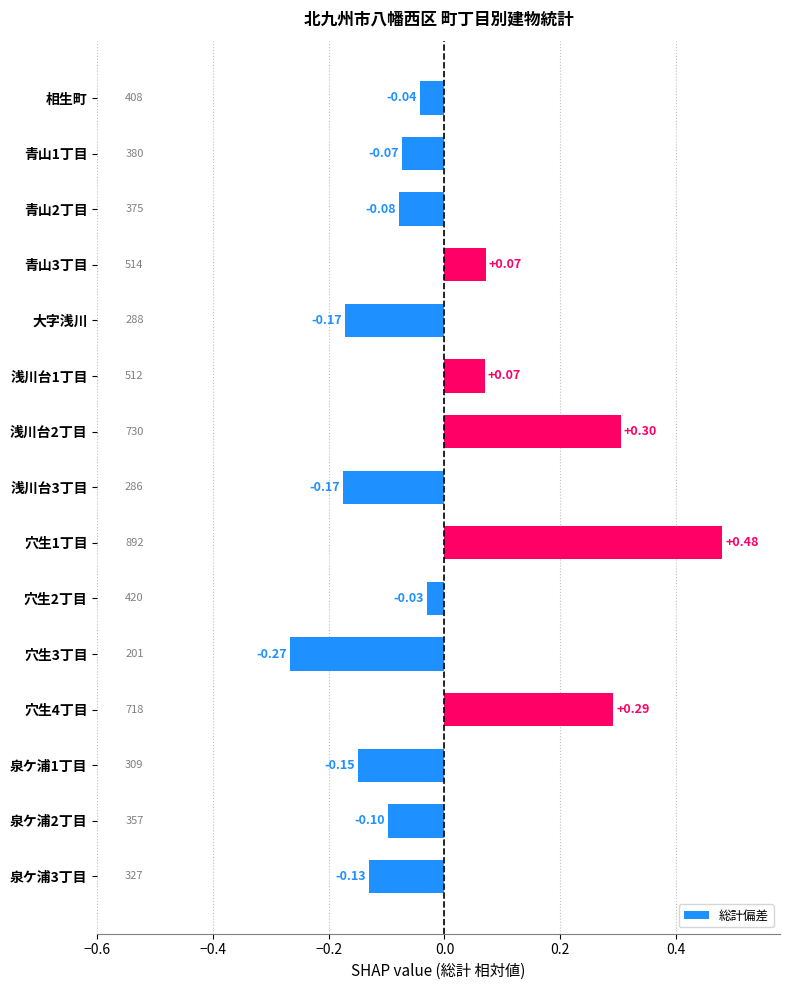

Reading left to right, extract all data points from this chart.

-0.0	-0.1	-0.1	0.1	-0.2	0.1	0.3	-0.2	0.5	-0.0	-0.3	0.3	-0.1	-0.1	-0.1